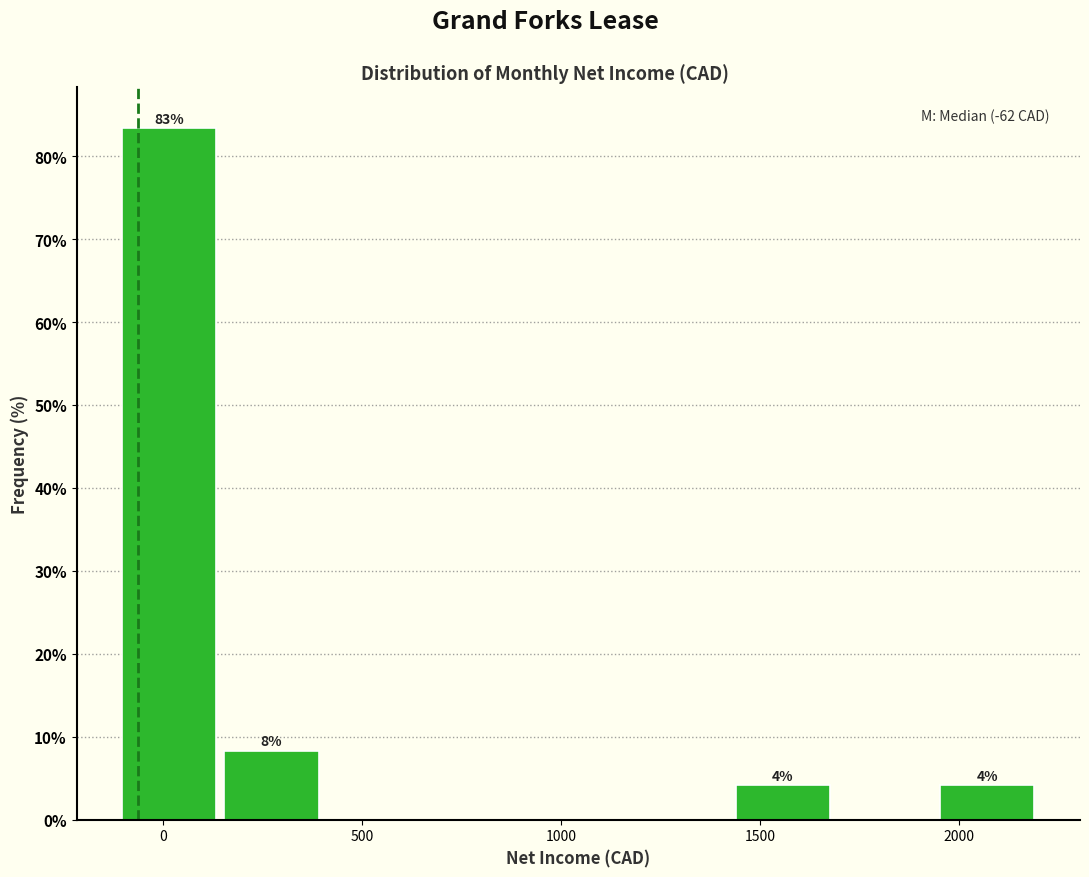

Which range on the x-axis has the tallest bar?

-100 to 150